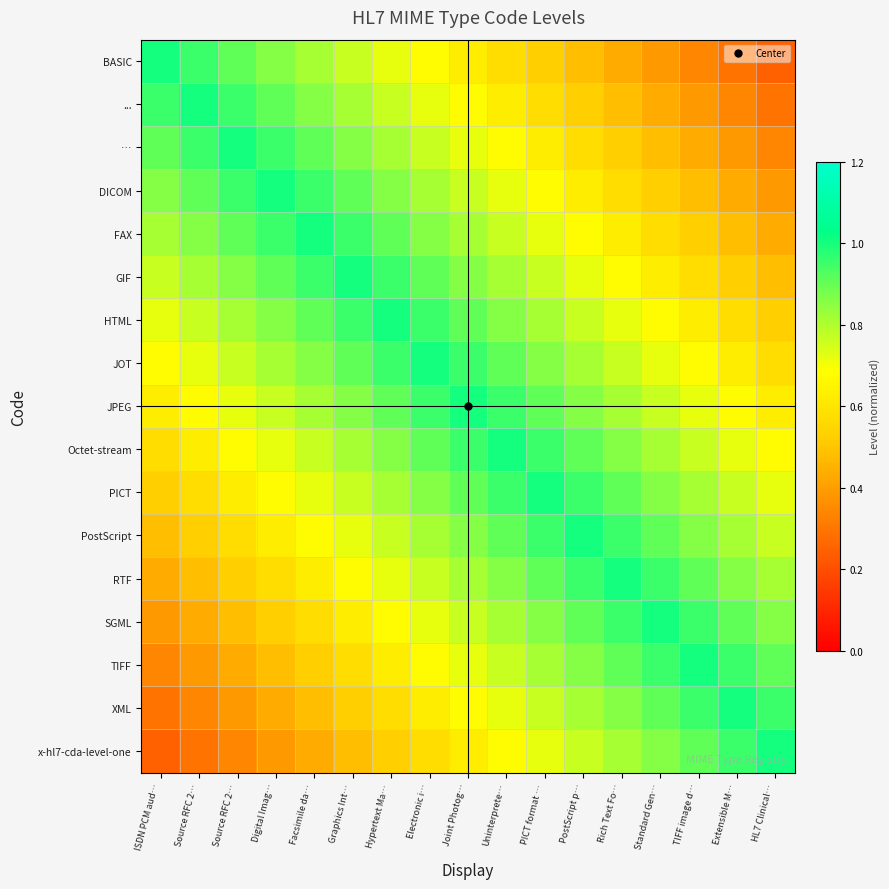

Which category has the lowest value across all series?

HL7 Clinical…